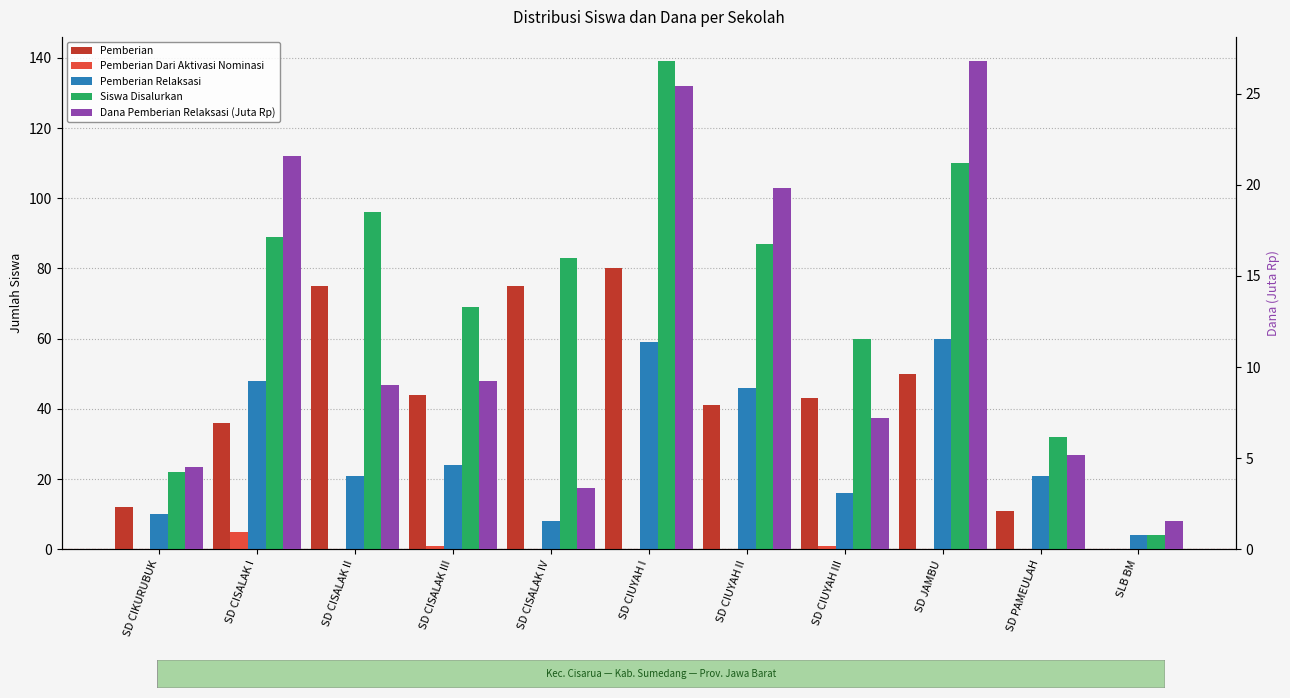

At which label is Pemberian Relaksasi closest to 32?

SD CISALAK III